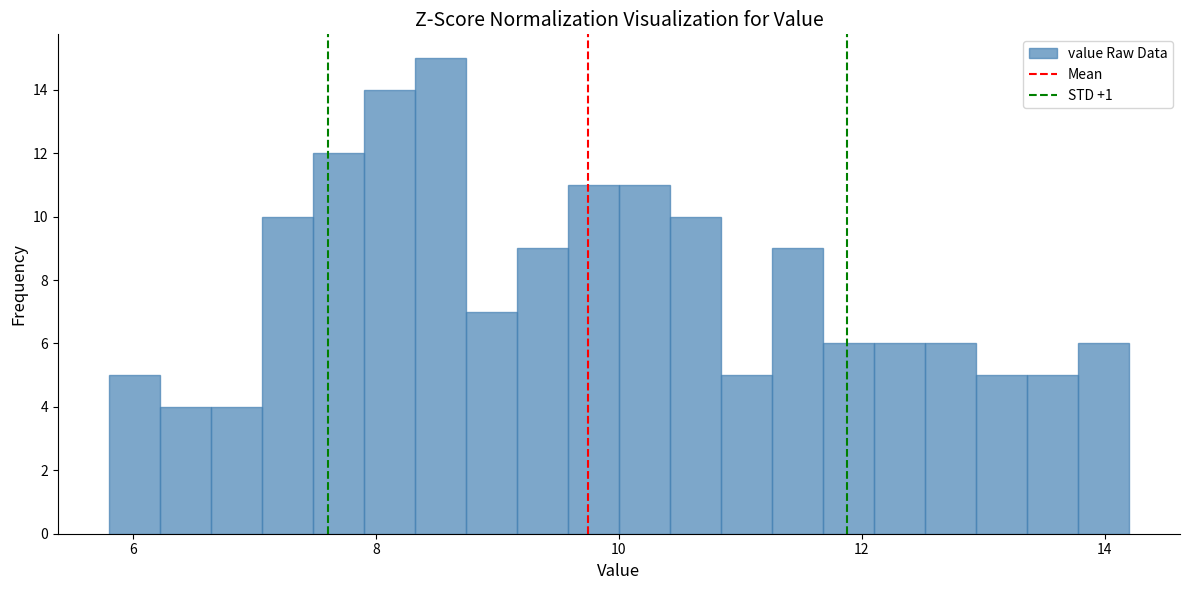

Around what value on the x-axis is the tallest bar? Give the approximate position of its centre, as read against the axis.

8.6